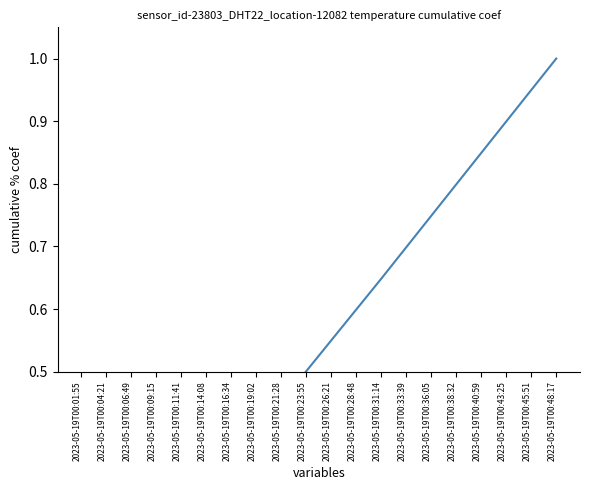

What is the difference between the values at 2023-05-19T00:01:55 and 2023-05-19T00:45:51?

0.9